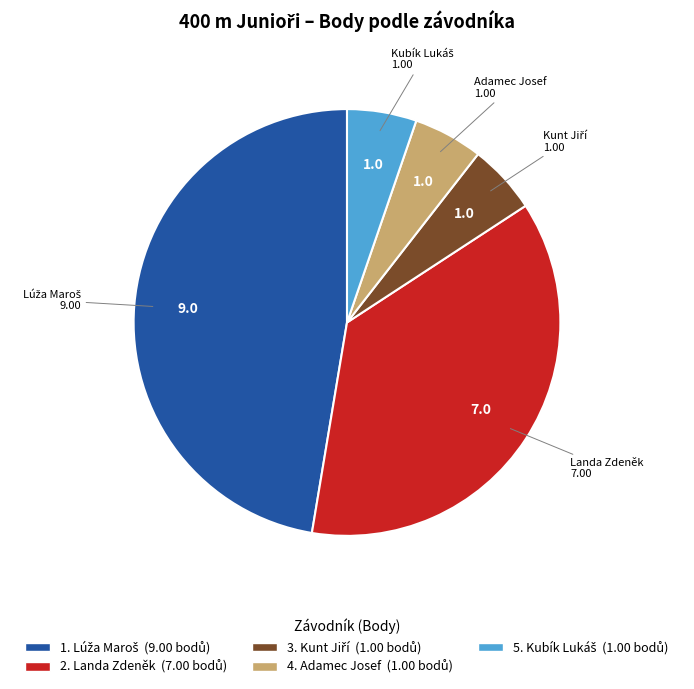

Is there a majority slice in this chart?

No